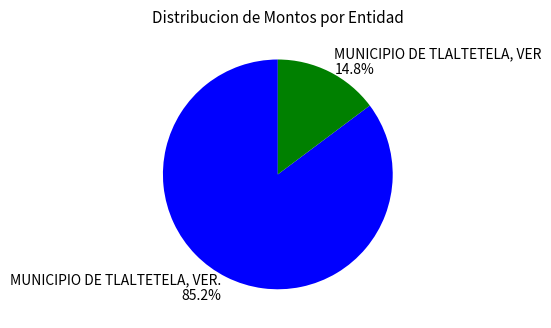

To the nearest percent, what is the difference between the MUNICIPIO DE TLALTETELA, VER. and MUNICIPIO DE TLALTETELA, VER slice percentages?

70%